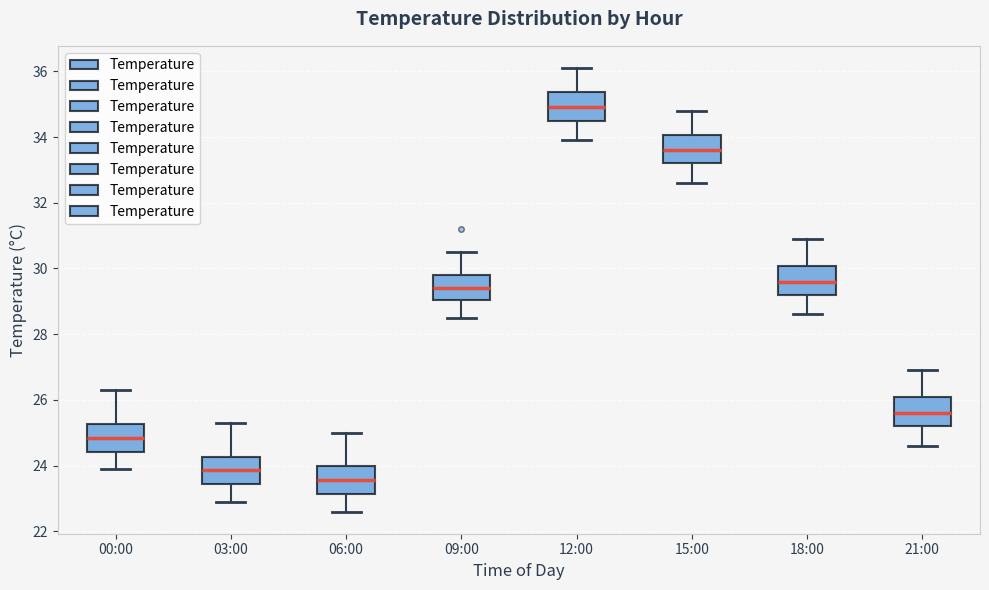

Where does the lower whisker of the box for 15:00 end on the y-axis? The values are not printed on the chart, so give them approximately, as read against the axis.

32.6